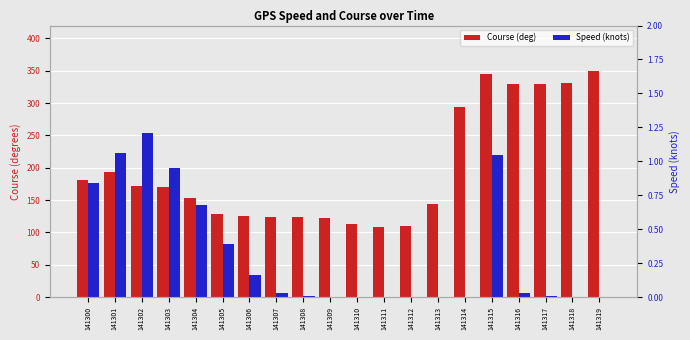

What is the greatest value displayed?

349.4